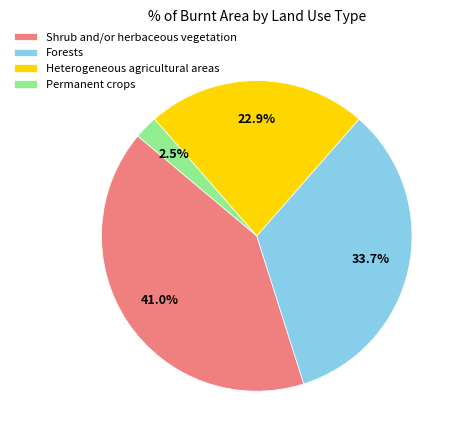

Is there any slice that represents more than half of the pie?

No